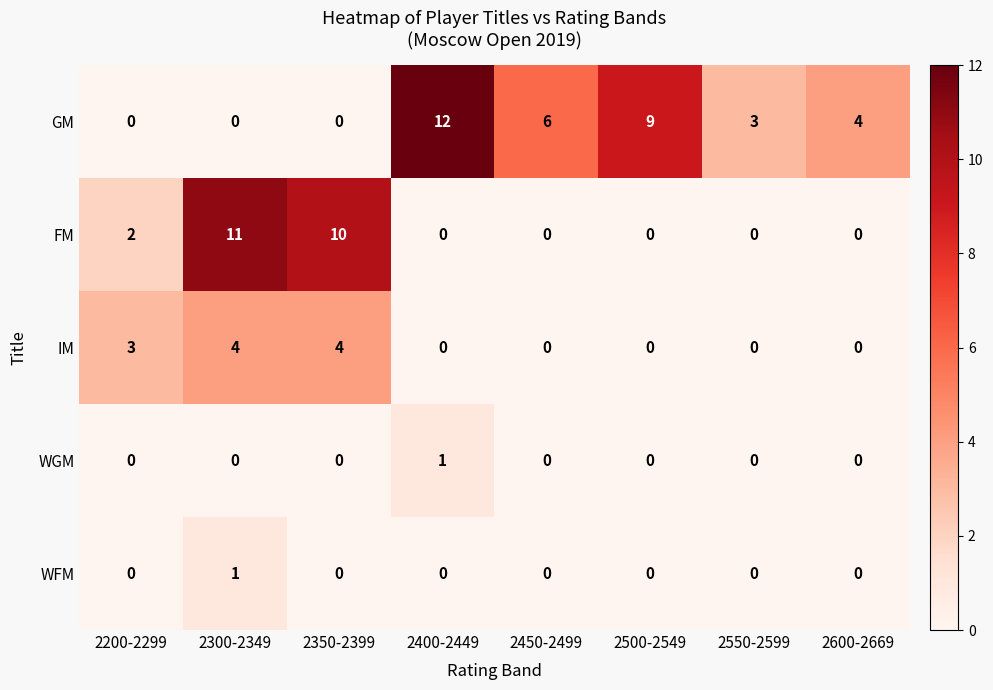

At which category is the sum across all series the highest?

2300-2349